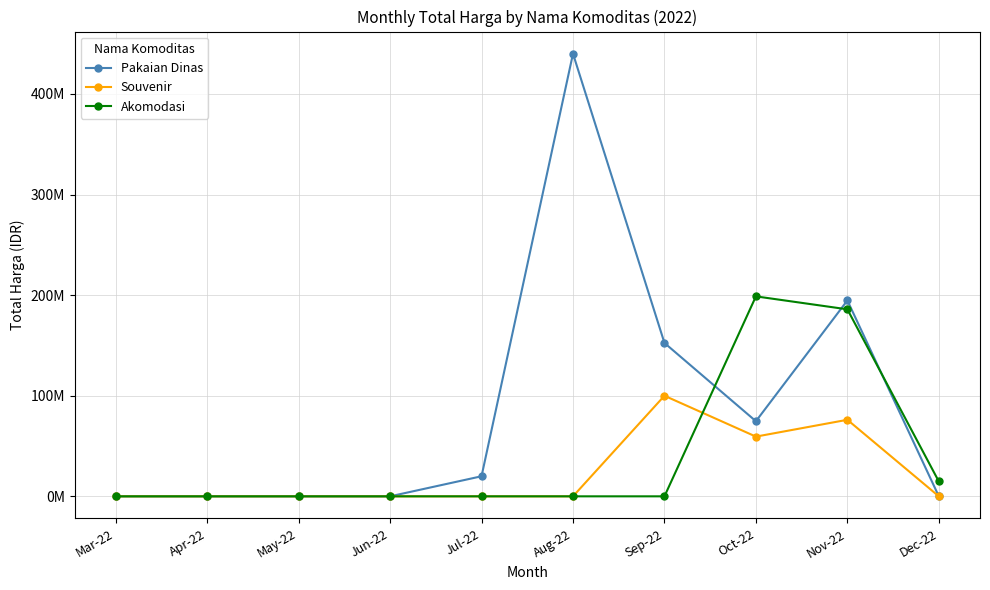

What position from the right is Sep-22?

4